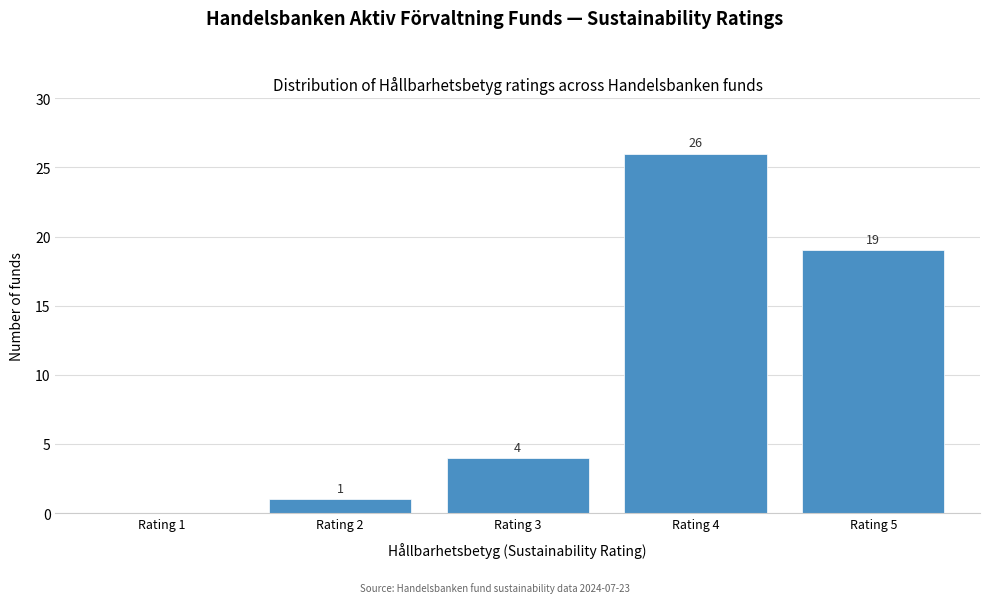

Reading left to right, extract all data points from this chart.

Rating 1=0	Rating 2=1	Rating 3=4	Rating 4=26	Rating 5=19